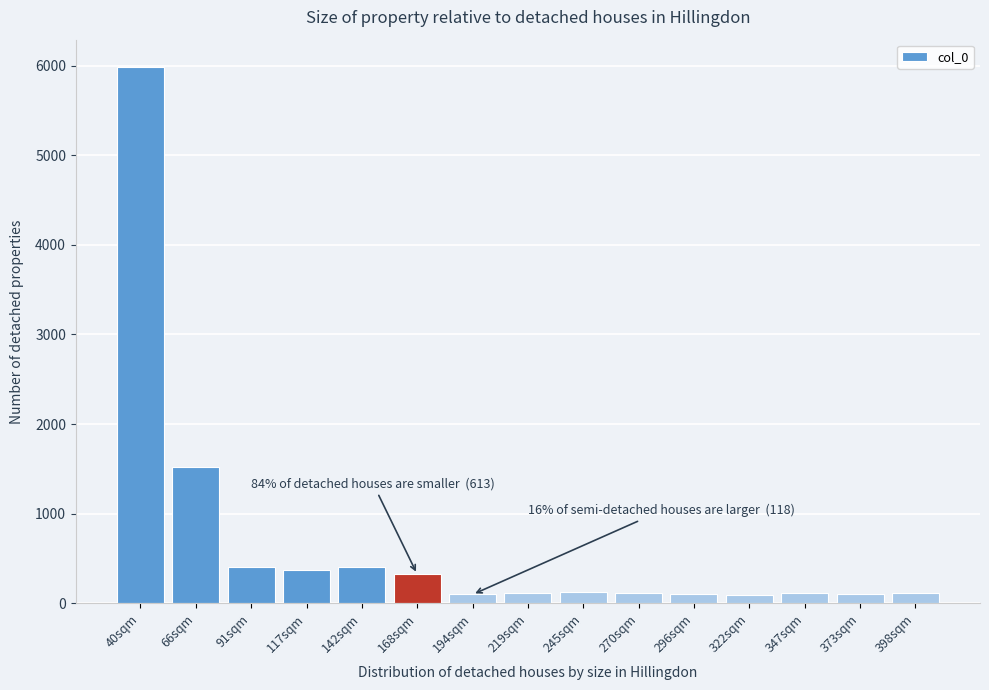

Between 168sqm and 245sqm, which is larger?

168sqm